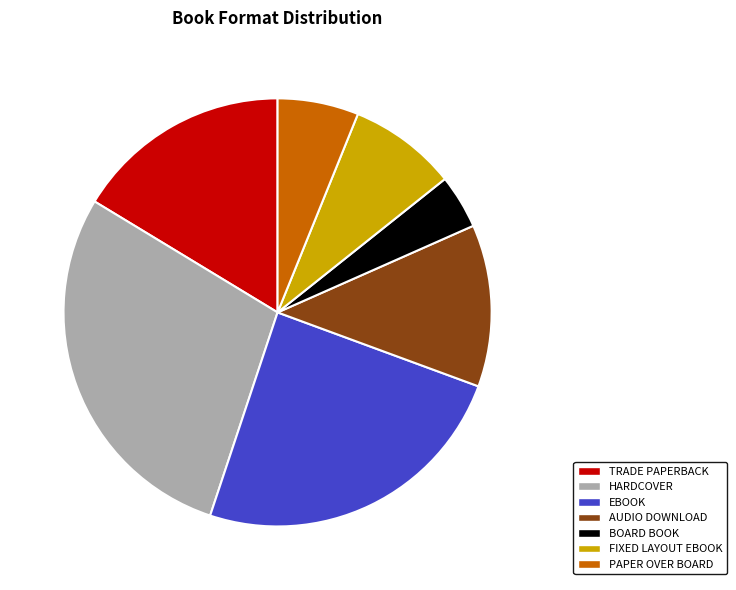

How many segments does this pie chart have?

7